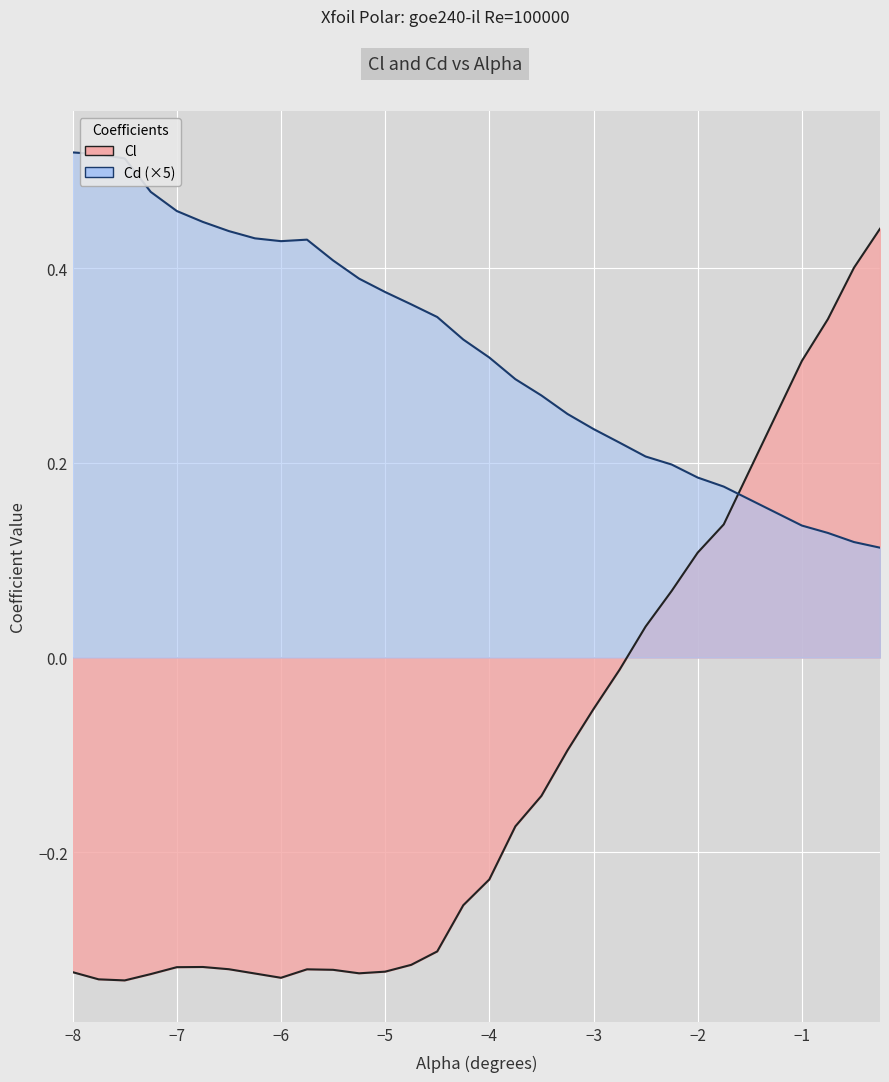

How many intersections are there between Cl and Cd?

1